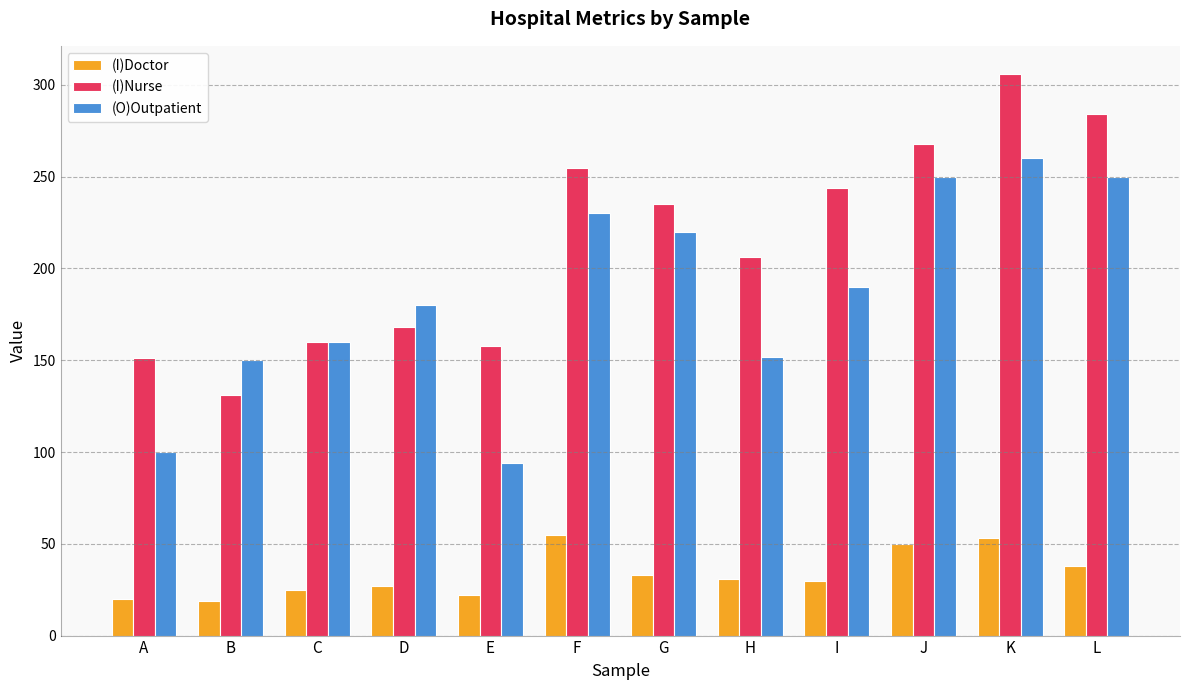

Where does the (O)Outpatient series first go above 190?

F